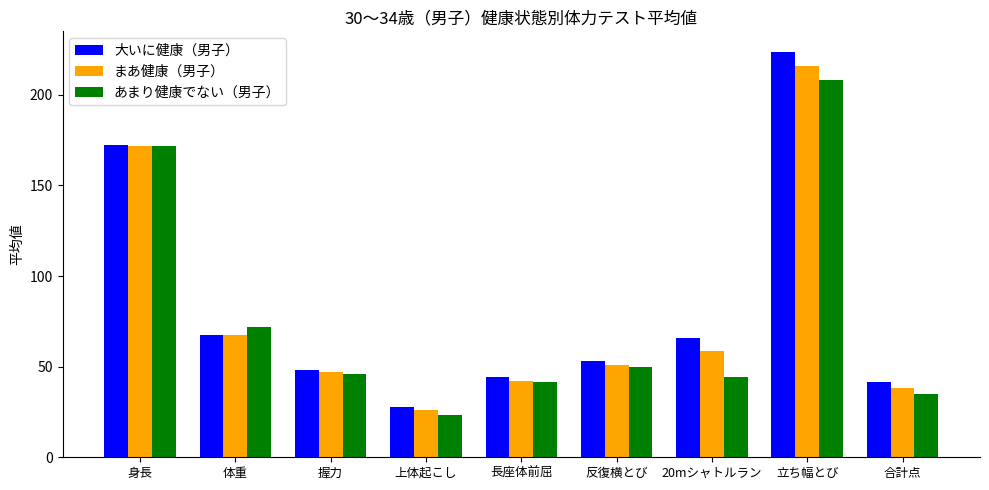

At which category is the sum across all series the highest?

立ち幅とび